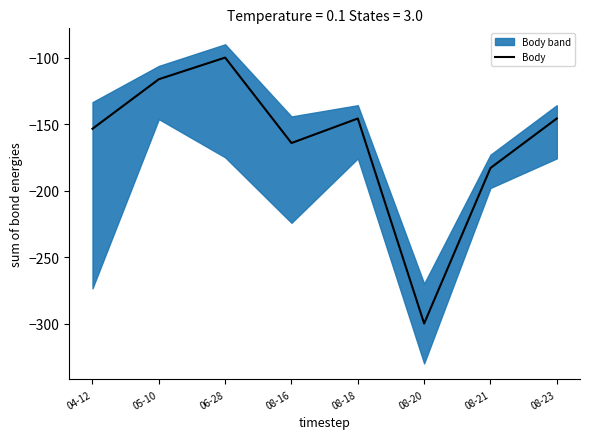

Is it true that the value at 08-16 is -164.3?

True